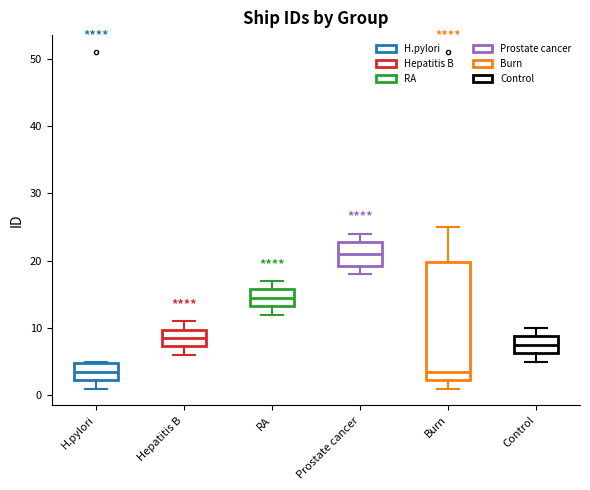

Reading left to right, read every box against the y-axis: the position of its median line, the range the box covers, and the ends of its whiskers. The values are not printed on the chart, so give them approximately, as read against the axis.

H.pylori: median 4, box 2 to 5, whiskers 1 to 5
Hepatitis B: median 9, box 7 to 10, whiskers 6 to 11
RA: median 15, box 13 to 16, whiskers 12 to 17
Prostate cancer: median 21, box 19 to 23, whiskers 18 to 24
Burn: median 4, box 2 to 20, whiskers 1 to 25
Control: median 8, box 6 to 9, whiskers 5 to 10